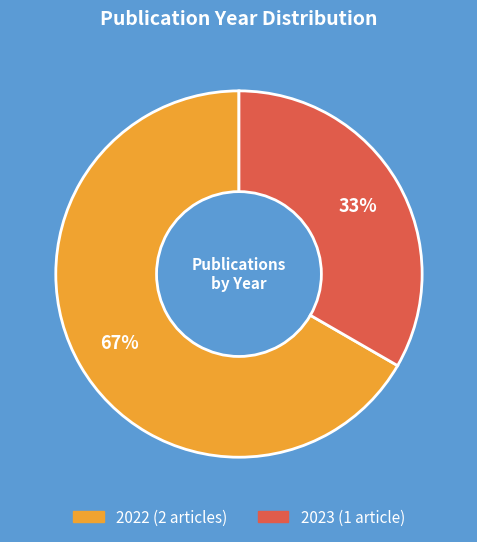

Does any single category account for the majority?

Yes